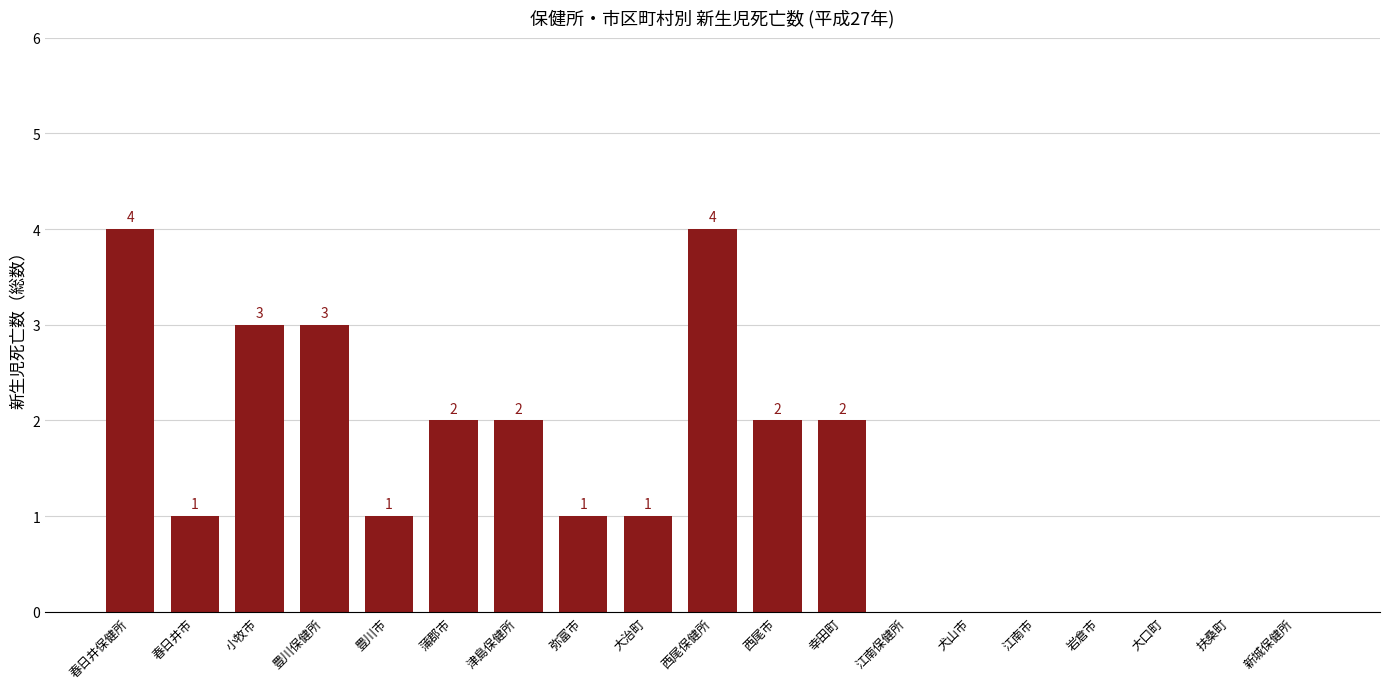

Approximately how many times larger is the value at 津島保健所 compared to 春日井保健所?

0.5